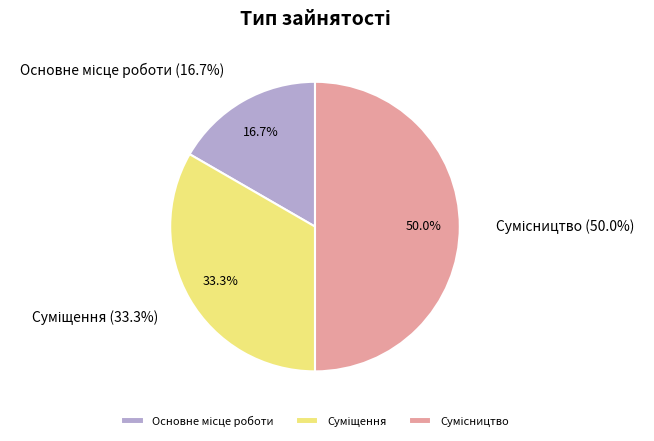

How many segments does this pie chart have?

3